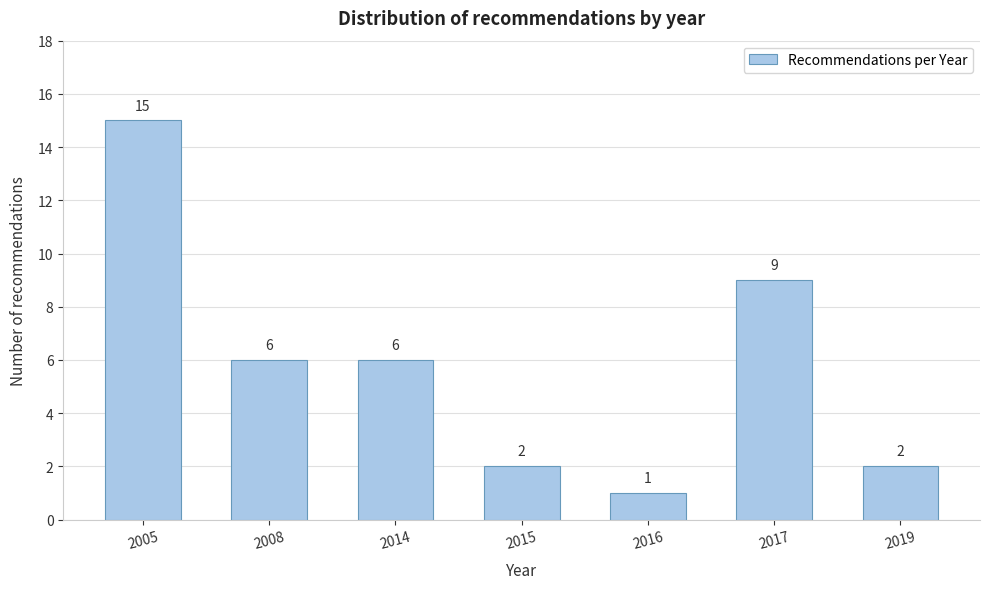

Reading right to left, what are all the values shown in this chart?

2	9	1	2	6	6	15